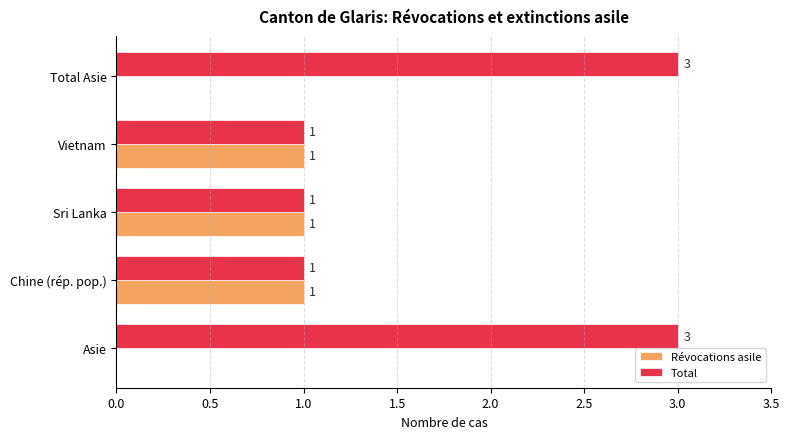

The value of Révocations asile at Vietnam is 1. True or false?

True